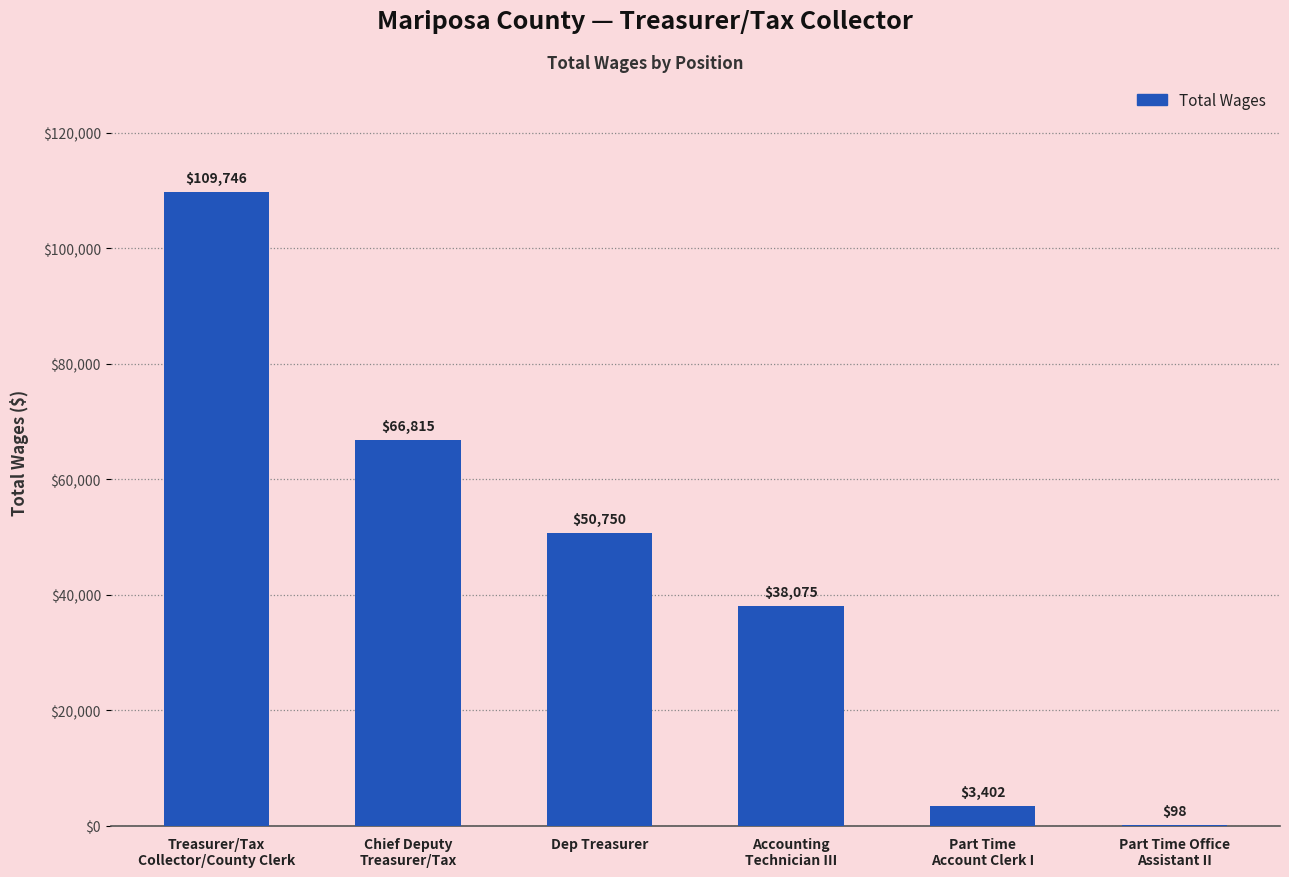

At which label is the value closest to 54922?

Dep Treasurer